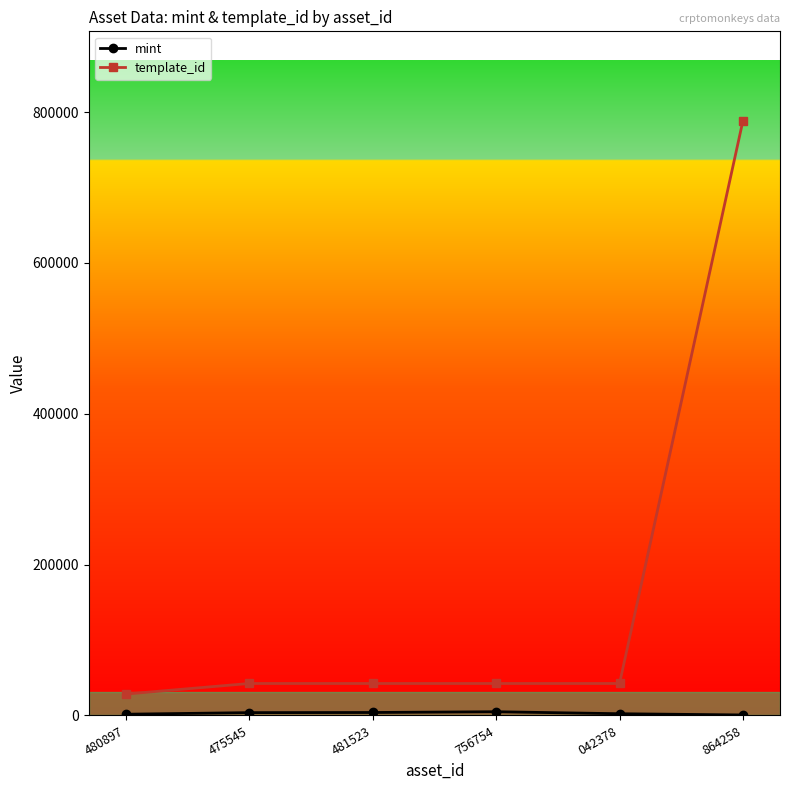

True or false: template_id has more than 2 interior local peaks.

False